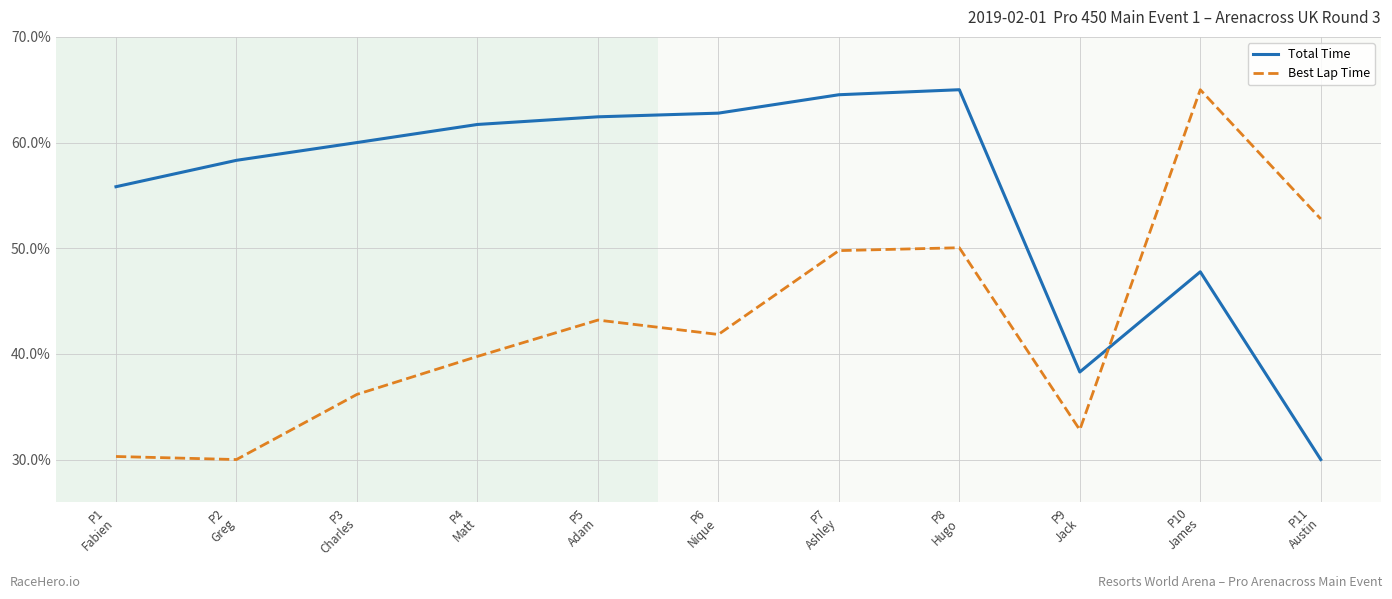

Which series has the largest total across all categories?

Total Time